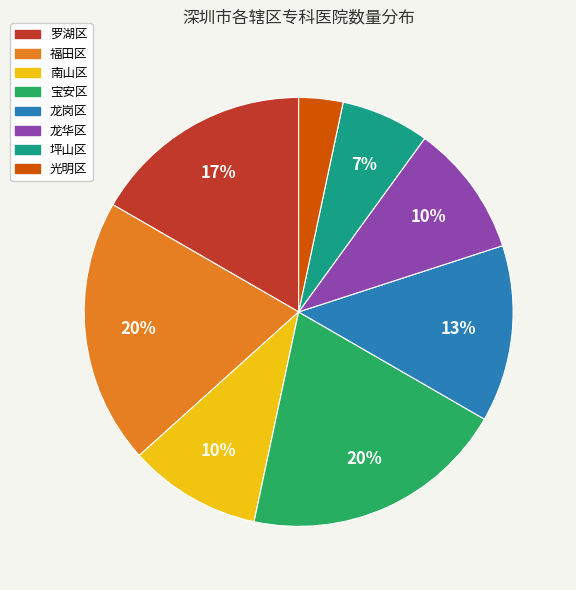

What percentage is the 光明区 slice, to the nearest percent?

3%